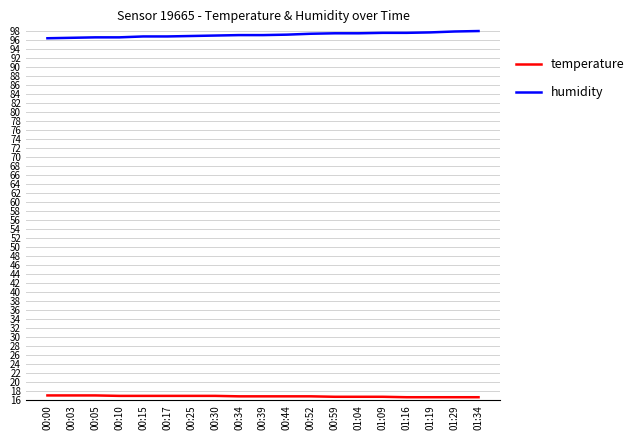

What is the greatest value displayed?

97.9